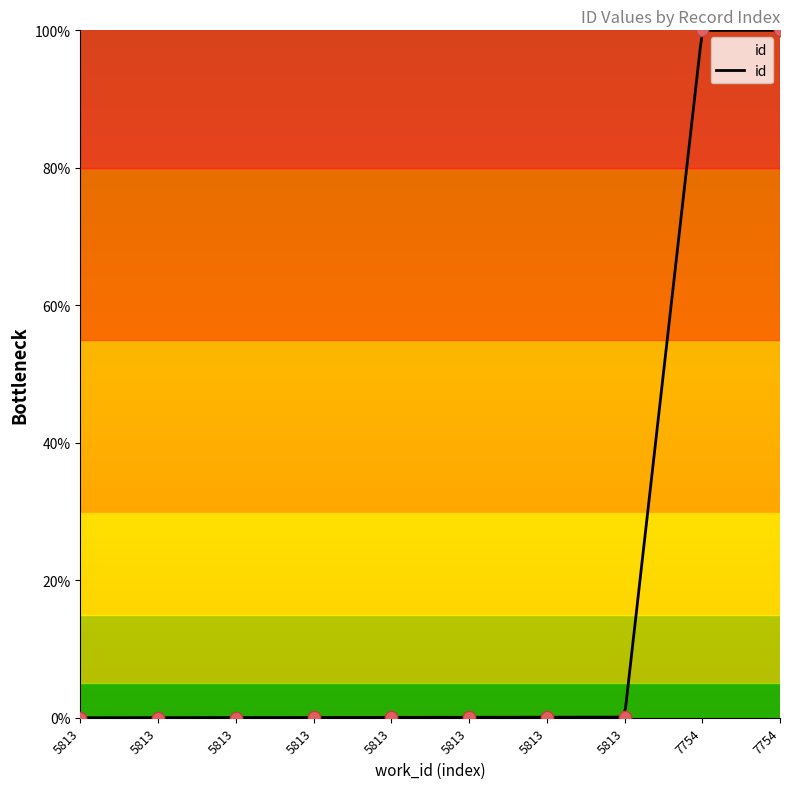

Between 5813 and 5813, which is larger?

5813